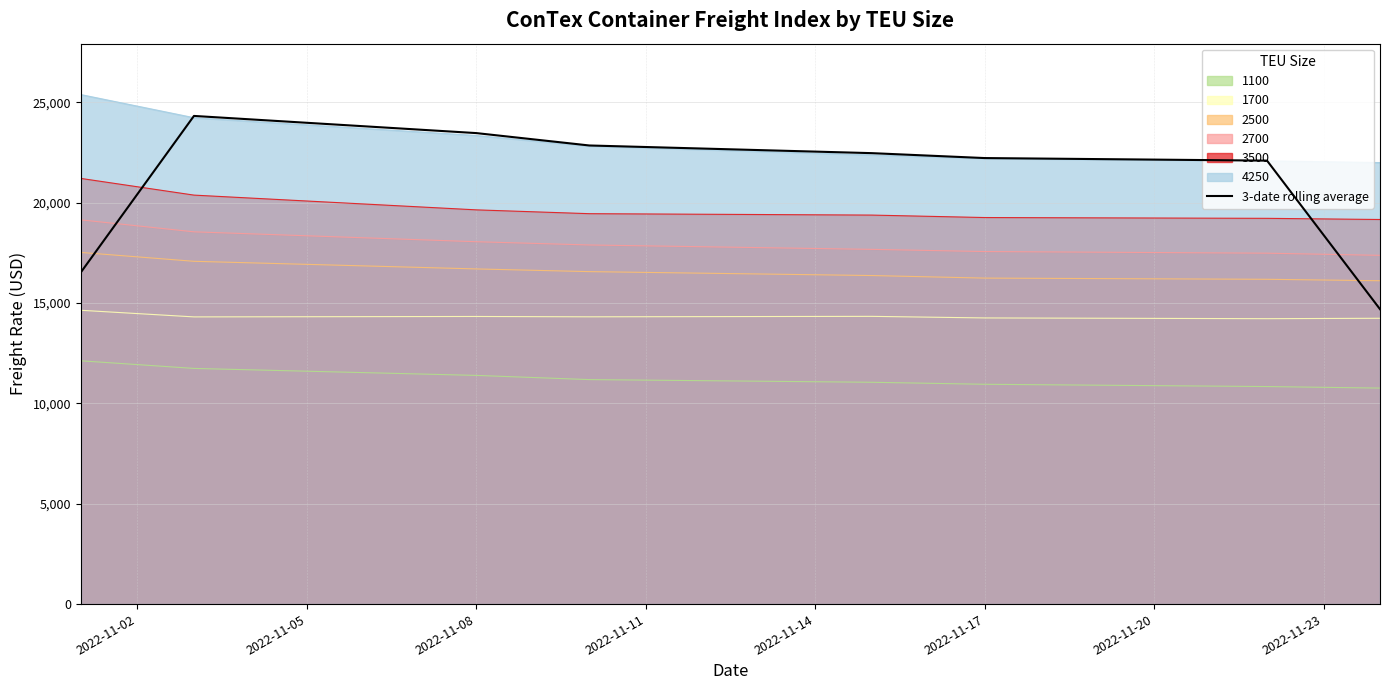

How many values are below 22460?

4